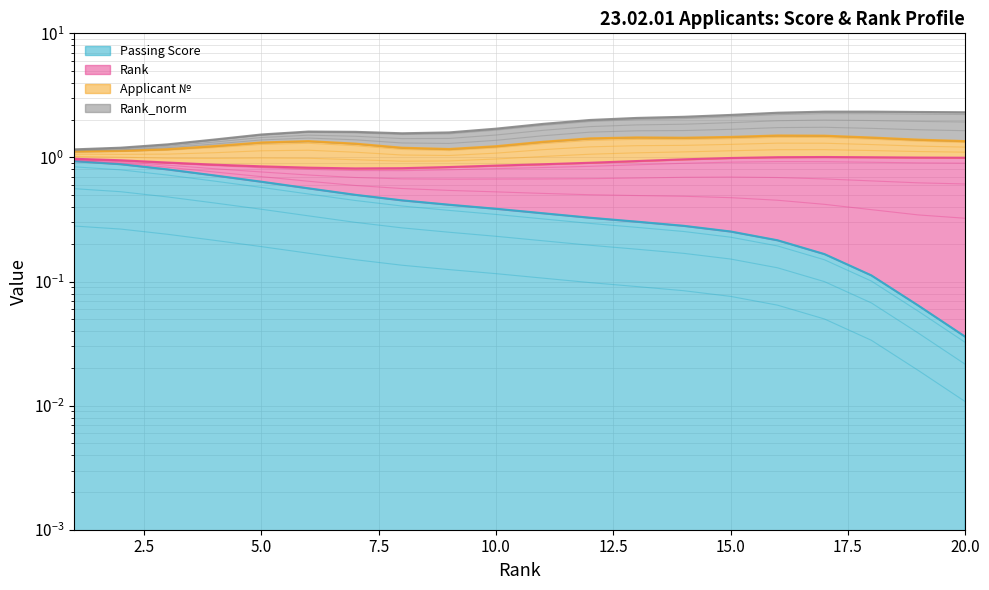

True or false: Passing Score and Rank_norm cross at least once.

False